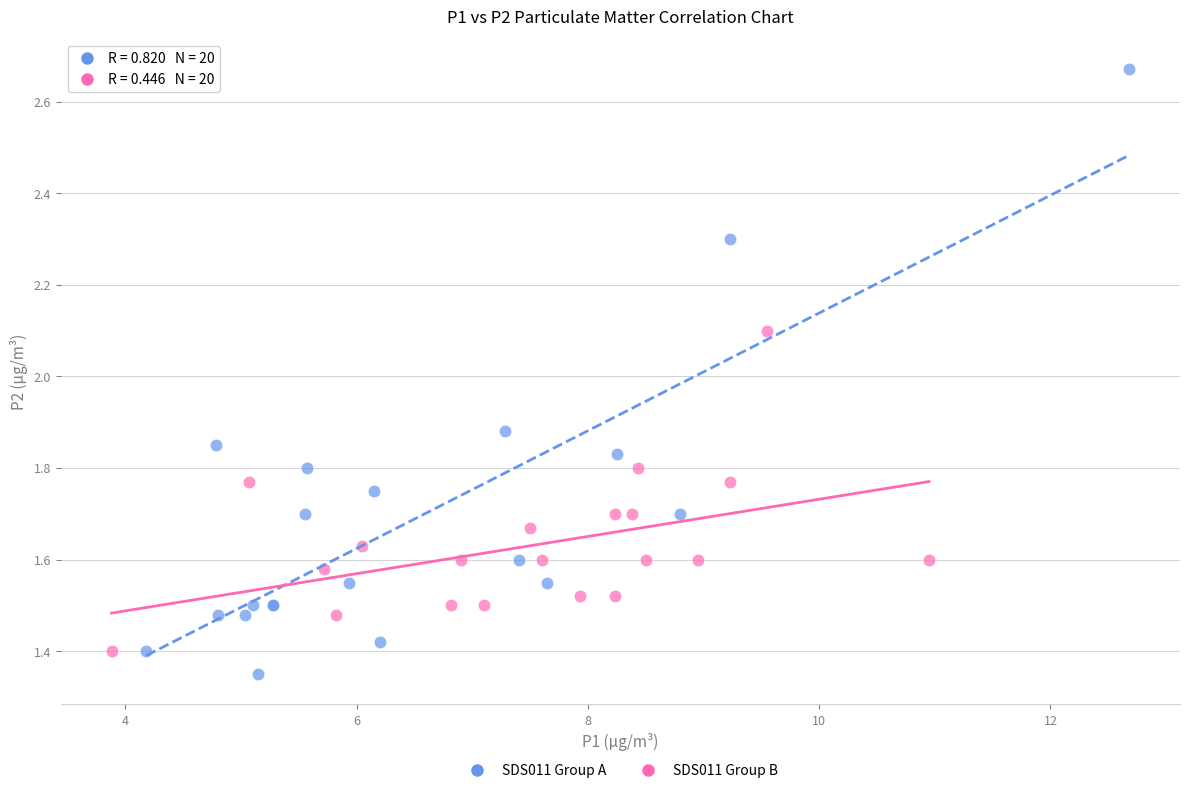

What are all the series names shown in the legend?

SDS011 Group A, SDS011 Group B